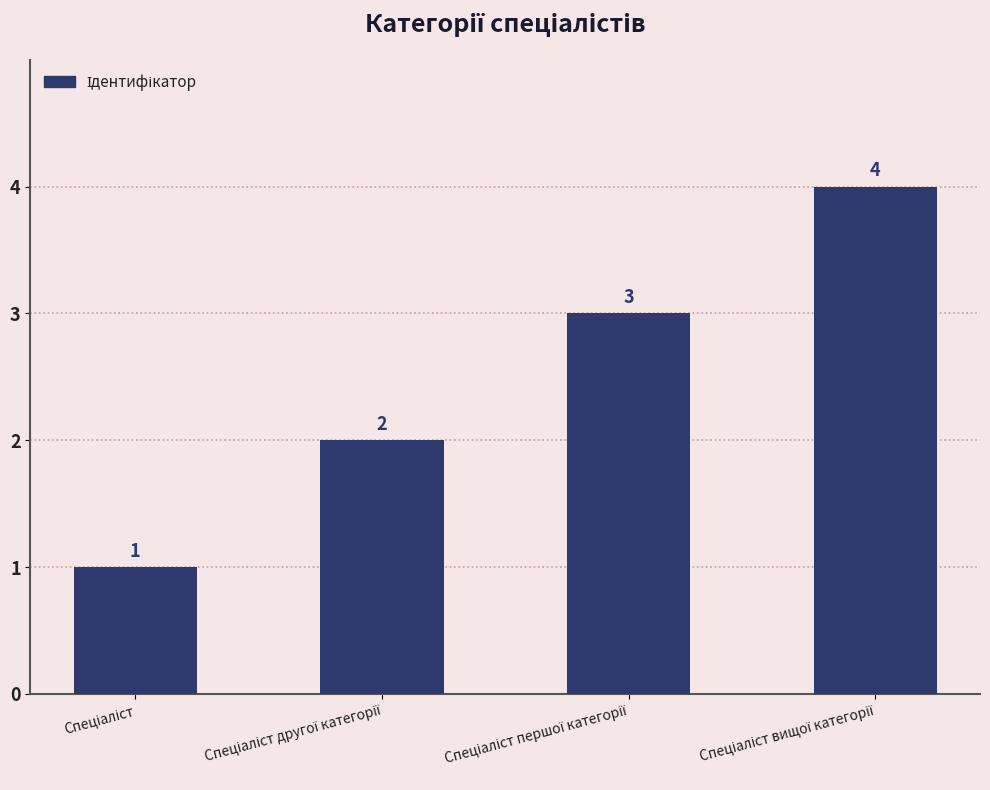

Are the bars horizontal?

No